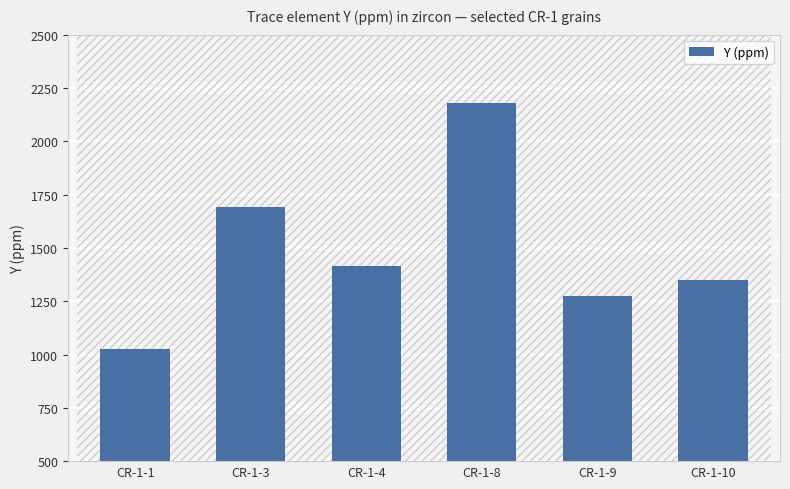

What is the ratio of the value at CR-1-9 to the value at CR-1-1?

1.2